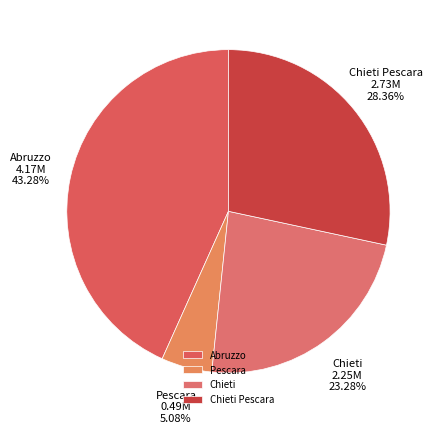

Approximately how many times larger is the value at Chieti Pescara compared to Abruzzo?

0.7